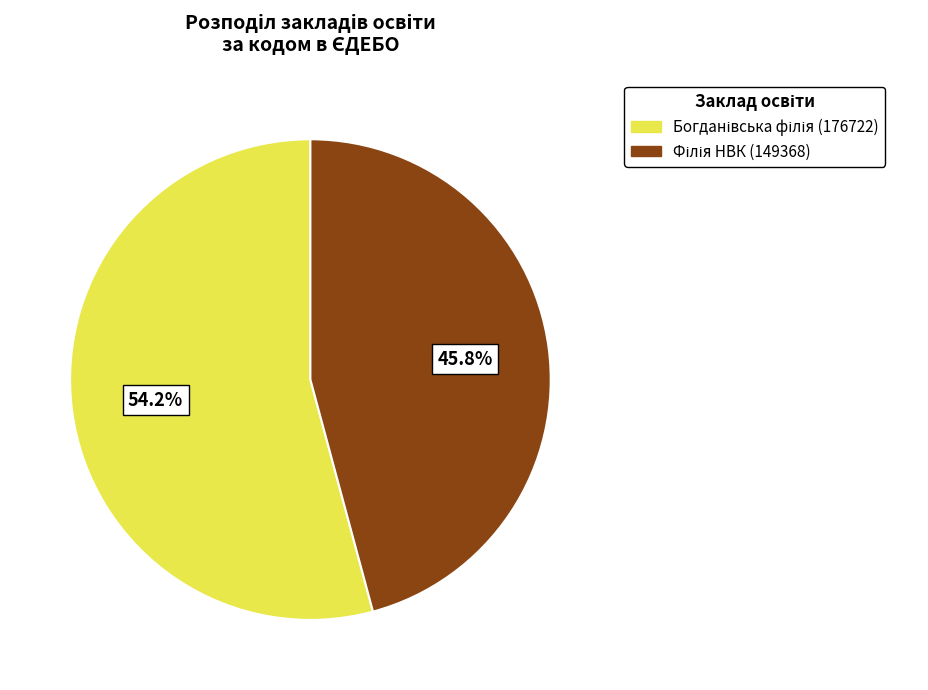

Is there any slice that represents more than half of the pie?

Yes